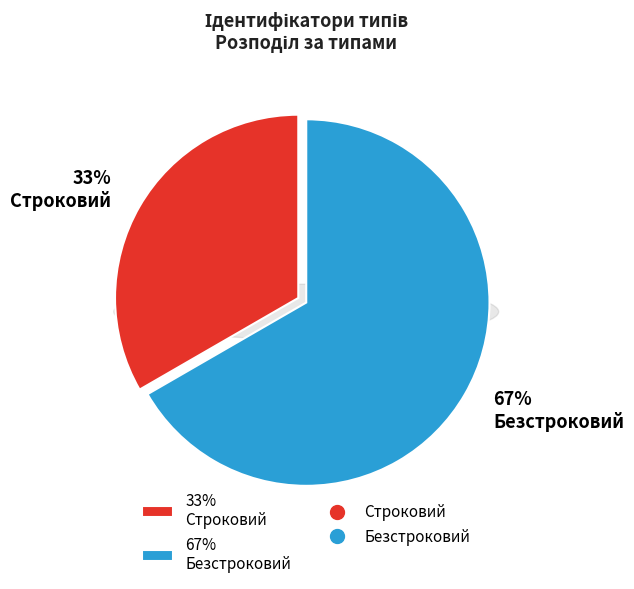

Which category has the biggest portion of the pie?

Безстроковий